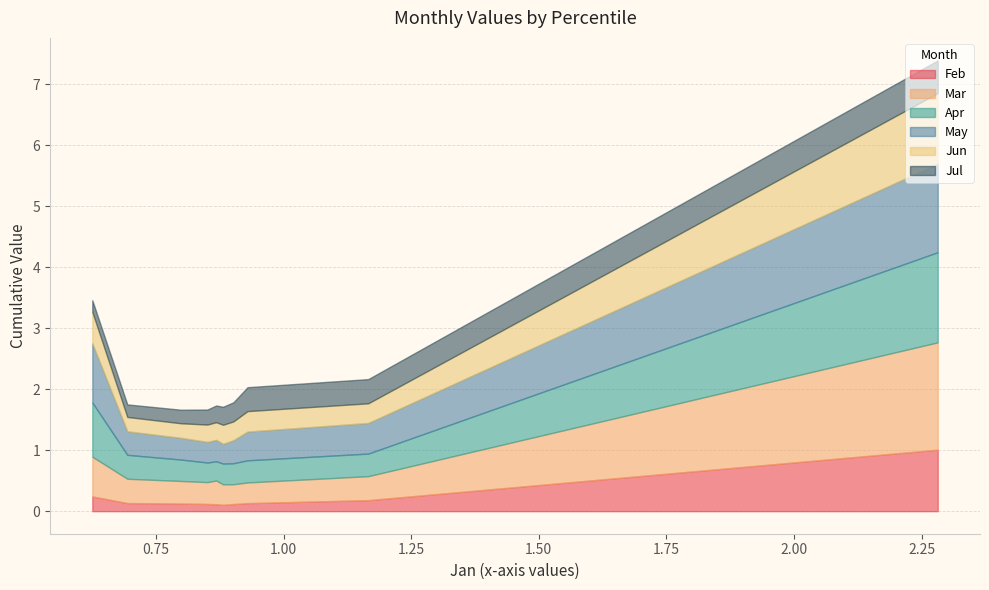

True or false: Jun and Apr cross at least once.

False